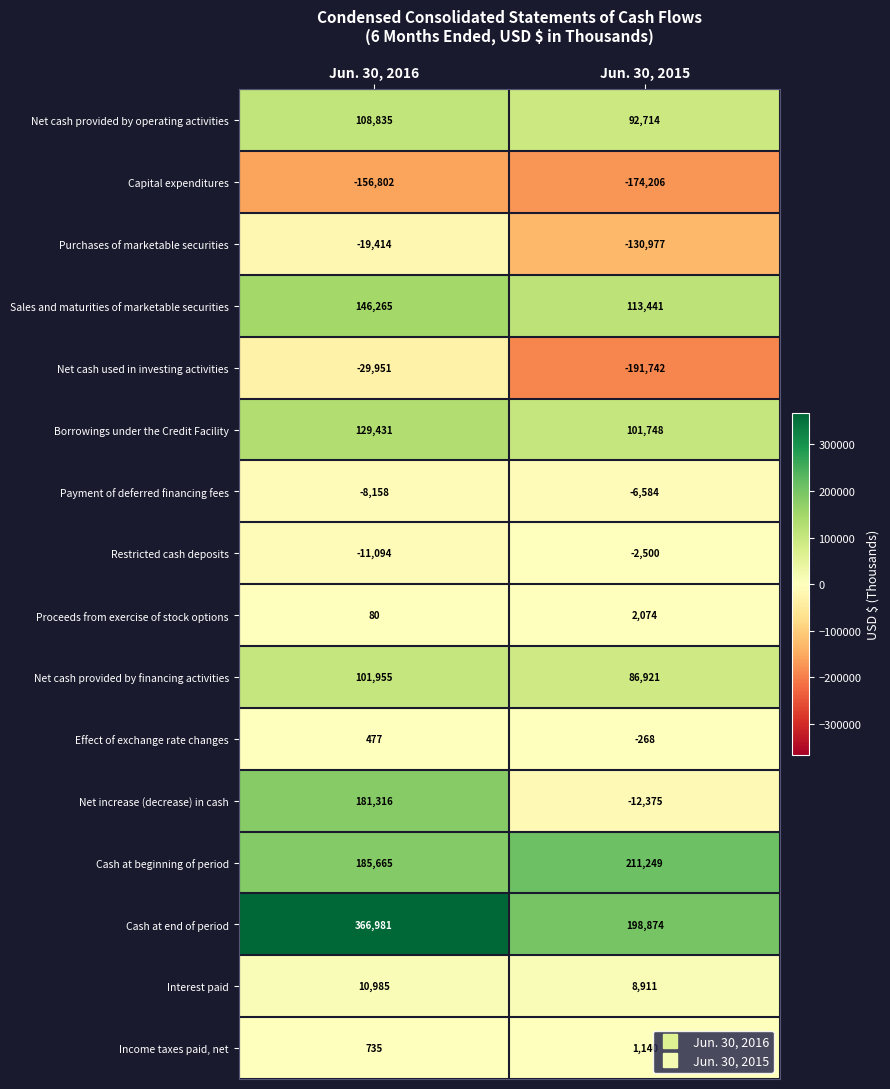

Rank the series by their maximum value, from highest to lowest.

Cash at end of period, Cash at beginning of period, Net increase (decrease) in cash, Sales and maturities of marketable securities, Borrowings under the Credit Facility, Net cash provided by operating activities, Net cash provided by financing activities, Interest paid, Proceeds from exercise of stock options, Income taxes paid, net, Effect of exchange rate changes, Restricted cash deposits, Payment of deferred financing fees, Purchases of marketable securities, Net cash used in investing activities, Capital expenditures